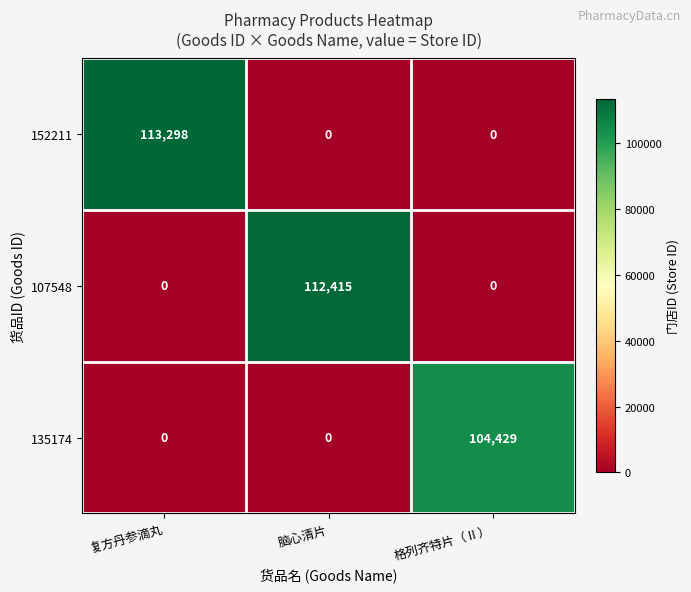

List the series in order of their peak value, lowest first.

135174, 107548, 152211